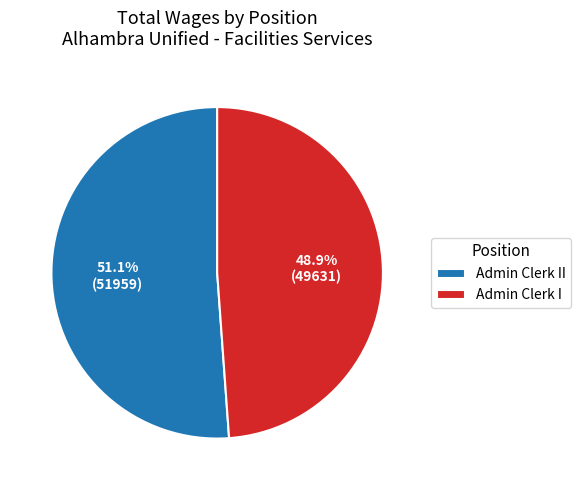

Combined, what portion of the pie is Admin Clerk I and Admin Clerk II?

100.0%